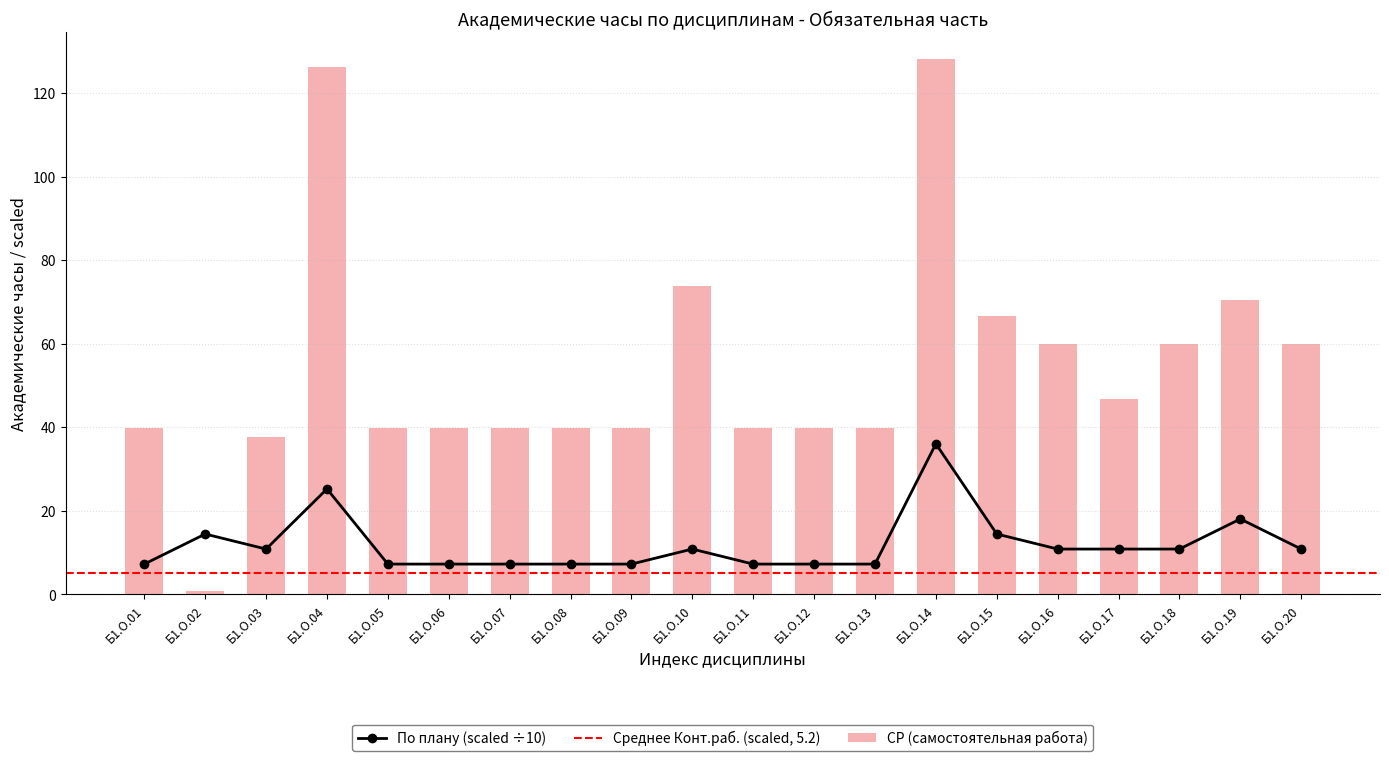

What is the difference between the maximum and second lowest values in the СР series?

90.4